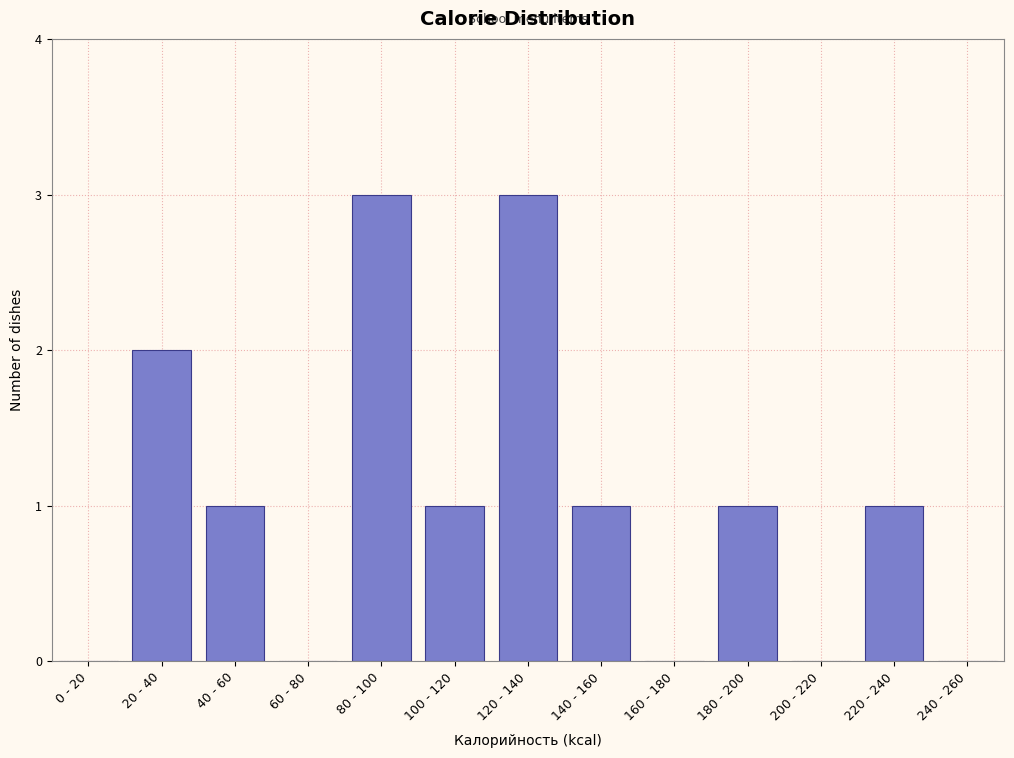

Reading left to right, list all the values displayed in this chart.

0 - 20=0	20 - 40=2	40 - 60=1	60 - 80=0	80 - 100=3	100 - 120=1	120 - 140=3	140 - 160=1	160 - 180=0	180 - 200=1	200 - 220=0	220 - 240=1	240 - 260=0